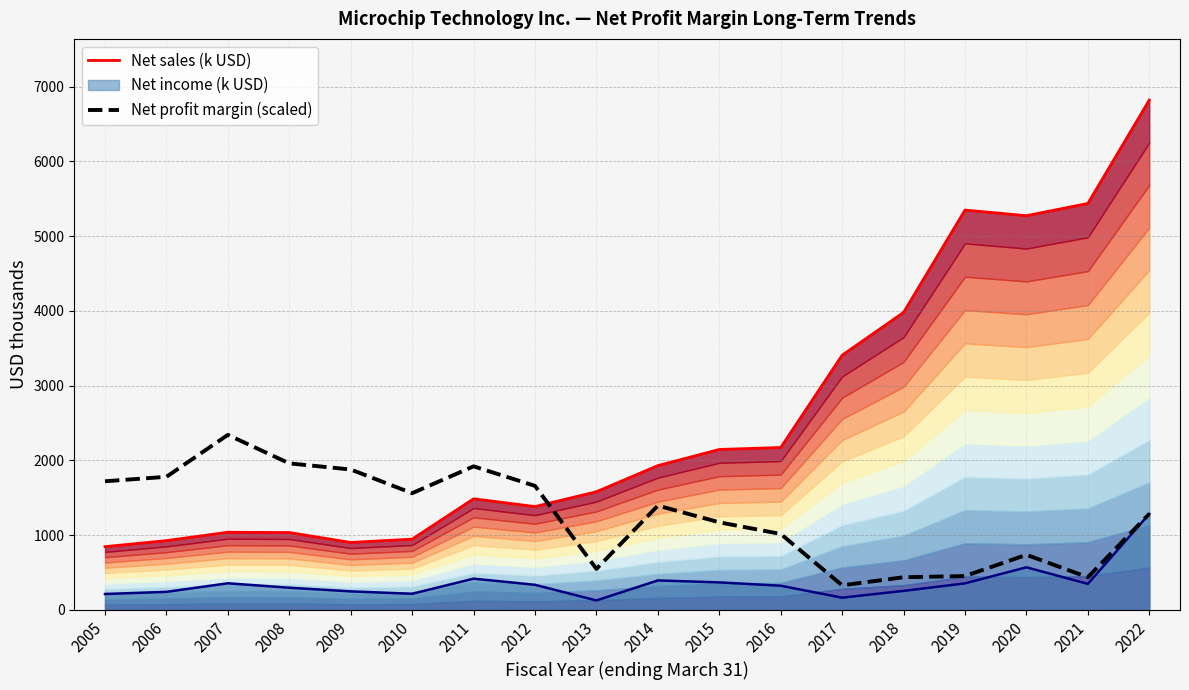

How many intersections are there between Net sales (k USD) and Net profit margin (scaled)?

1